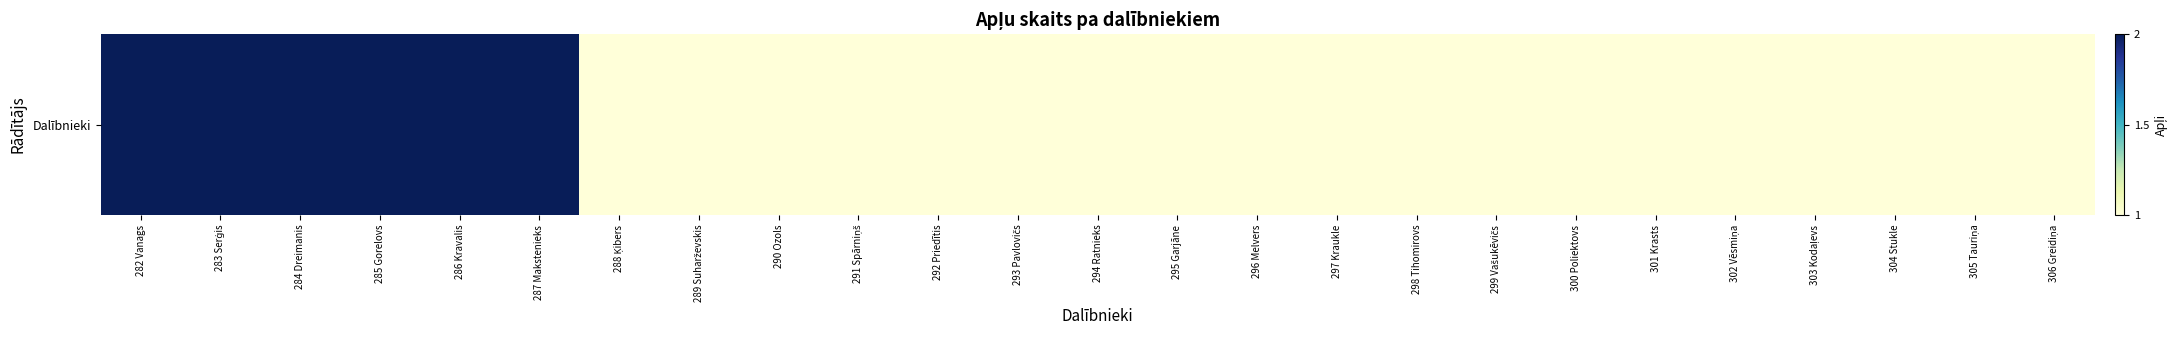

Which has a higher value, 302 Vēsmiņa or 306 Greidiņa?

302 Vēsmiņa